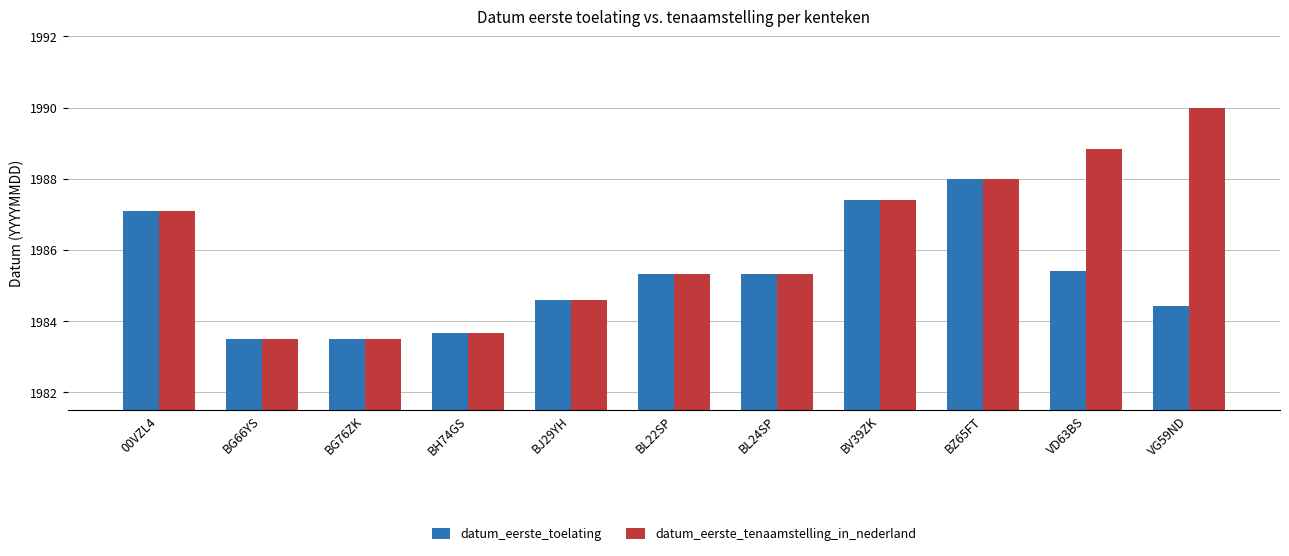

Reading right to left, transcribe all the data shown in this chart.

datum_eerste_toelating: VG59ND=1984.4	VD63BS=1985.4	BZ65FT=1988.0	BV39ZK=1987.4	BL24SP=1985.3	BL22SP=1985.3	BJ29YH=1984.6	BH74GS=1983.7	BG76ZK=1983.5	BG66YS=1983.5	00VZL4=1987.1
datum_eerste_tenaamstelling_in_nederland: VG59ND=1990.0	VD63BS=1988.8	BZ65FT=1988.0	BV39ZK=1987.4	BL24SP=1985.3	BL22SP=1985.3	BJ29YH=1984.6	BH74GS=1983.7	BG76ZK=1983.5	BG66YS=1983.5	00VZL4=1987.1